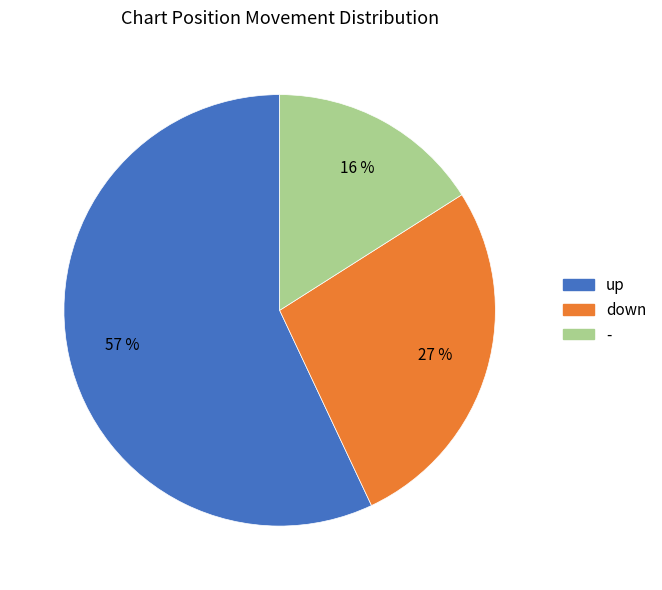

How many slices are in this pie chart?

3